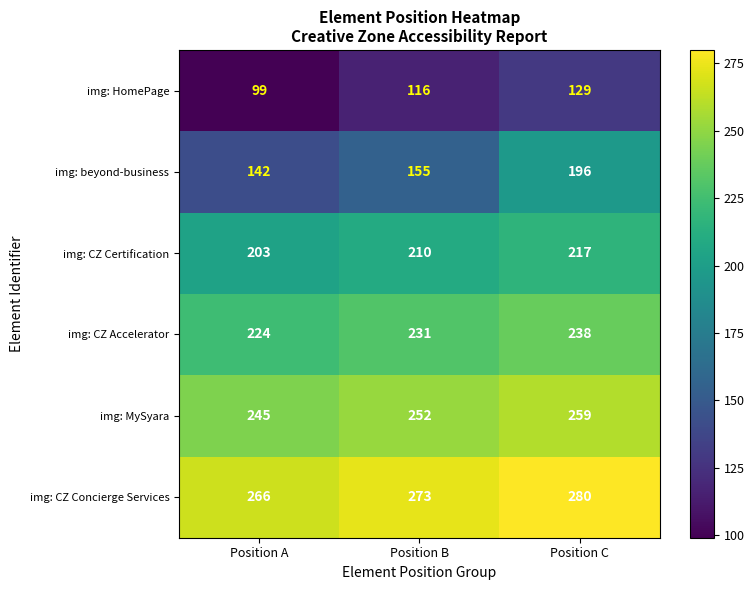

Which series has the widest spread of values?

img: beyond-business